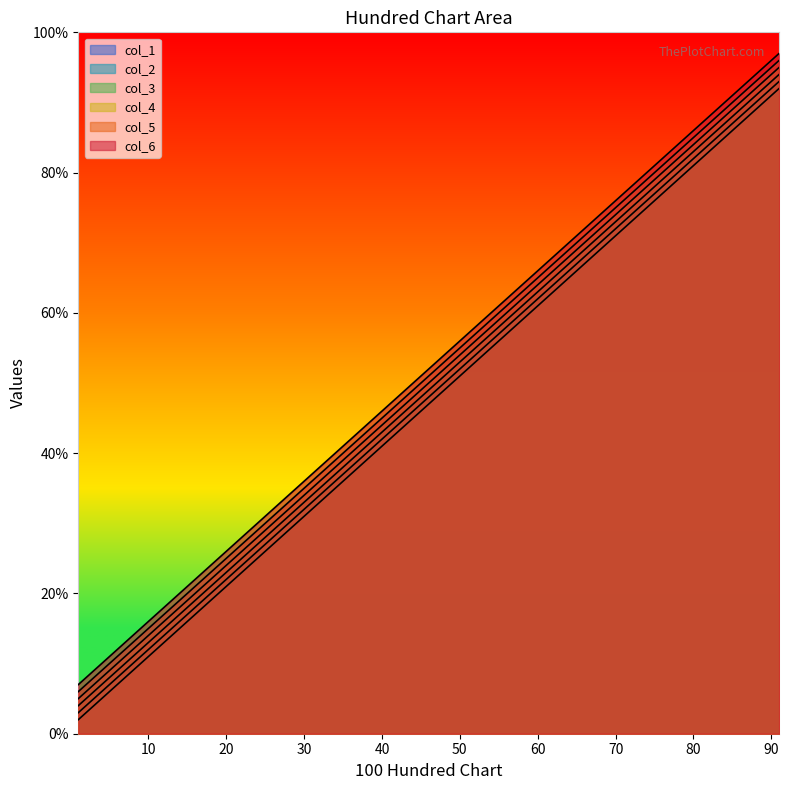

What is the sum of all col_1 values?

470